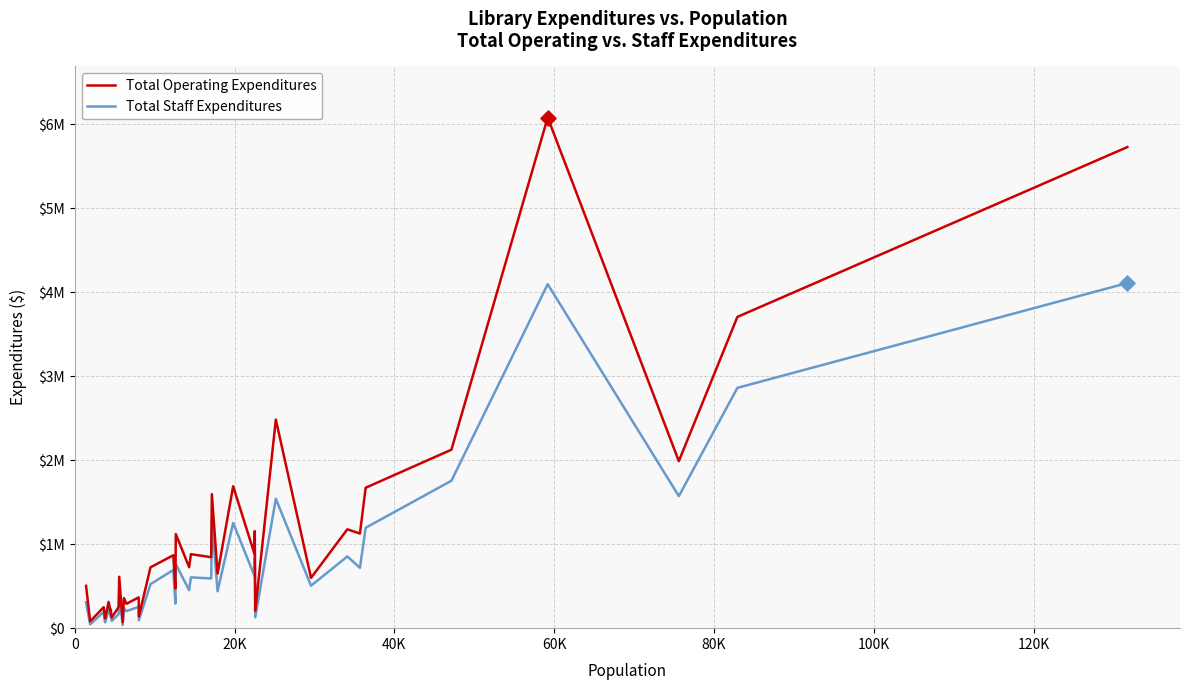

Is this an area chart (filled region under the line)?

No